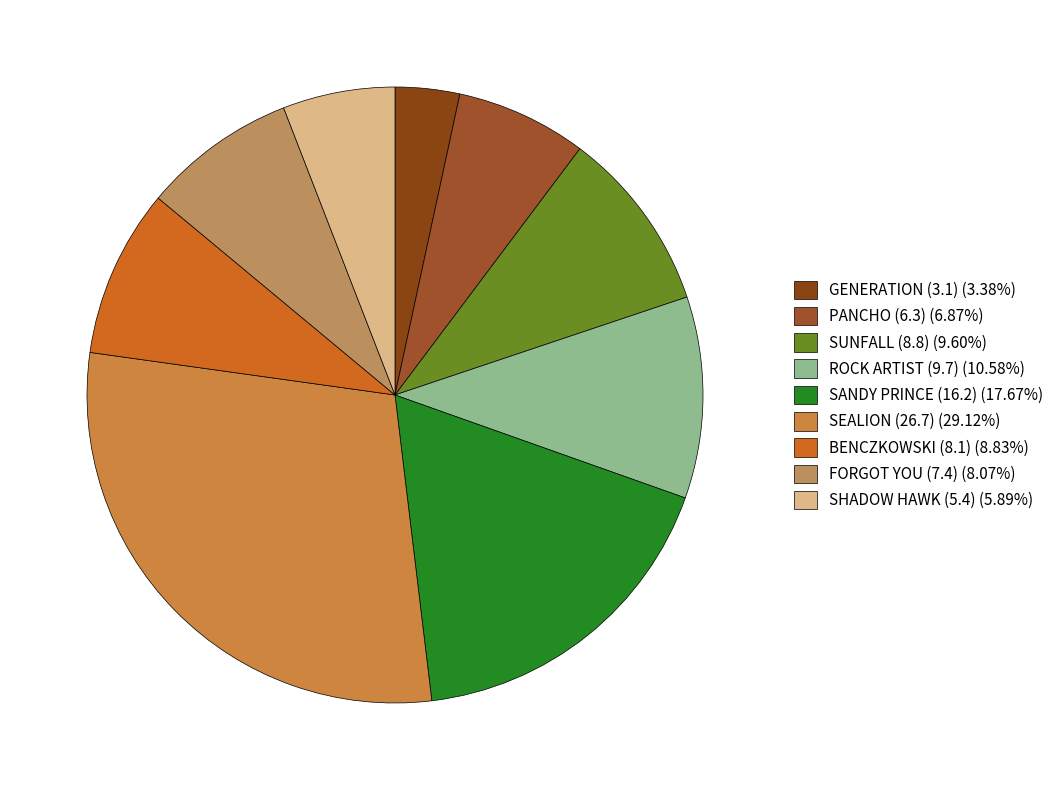

Which slice is the largest?

26.7